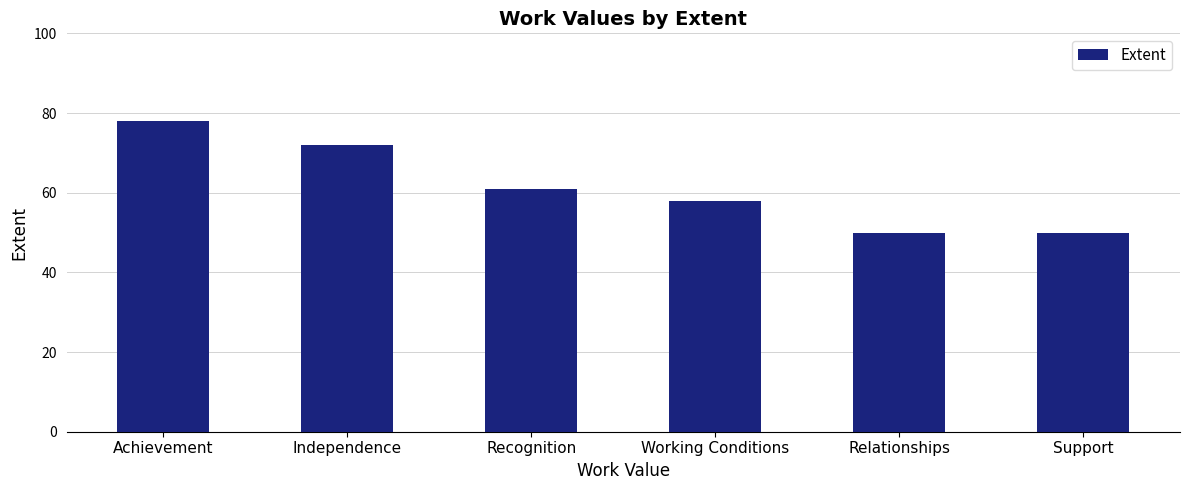

The value at Working Conditions is 58. True or false?

True